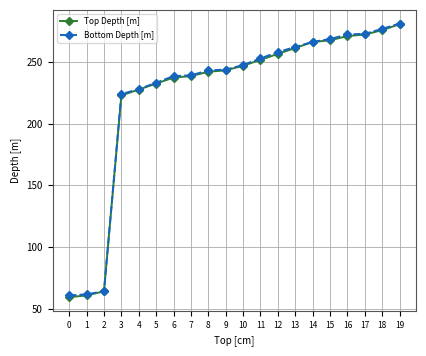

True or false: Top Depth [m] and Bottom Depth [m] cross at least once.

False